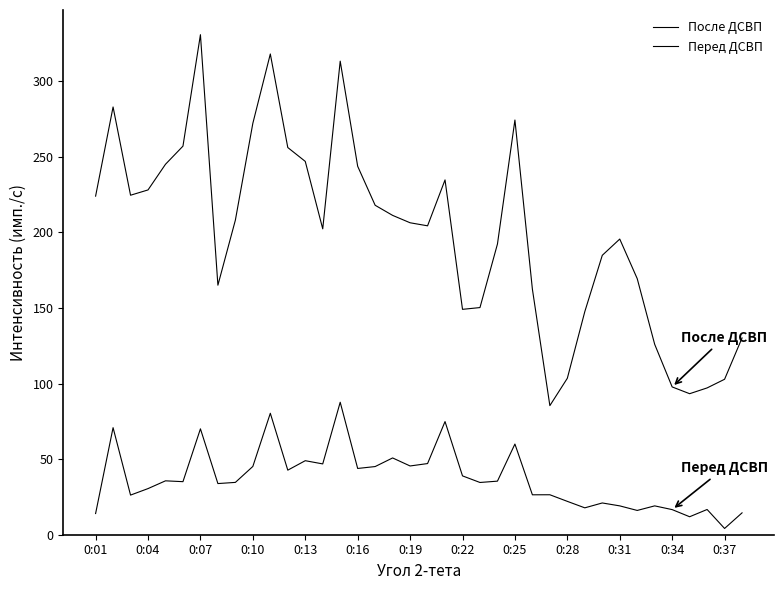

Does the chart display data point markers on the line(s)?

No